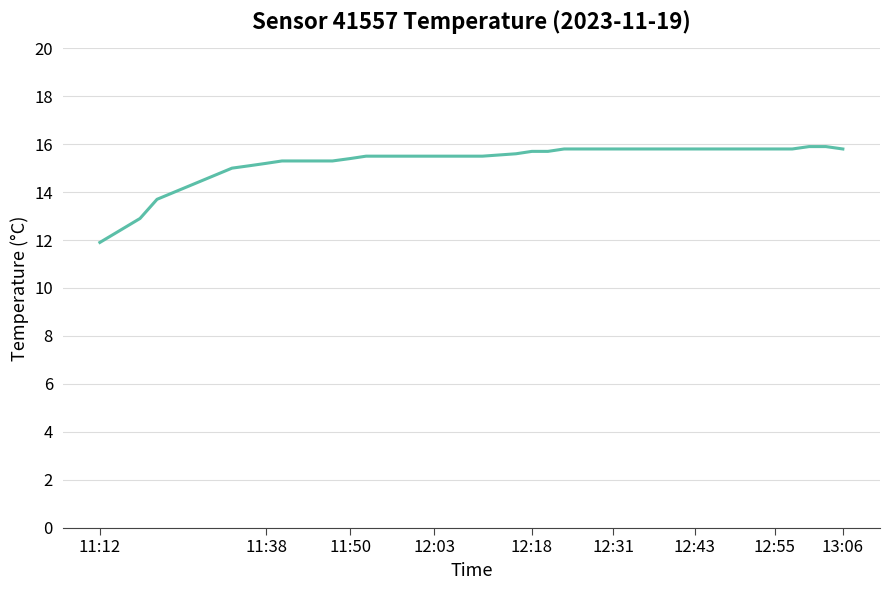

What is the greatest value displayed?

15.9